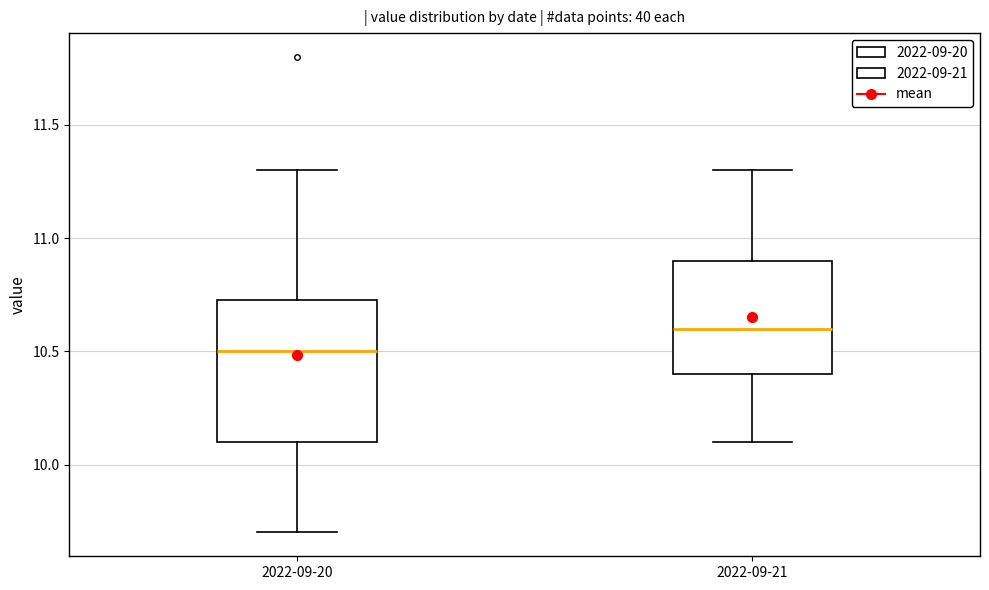

Which box's median line is the highest?

2022-09-21